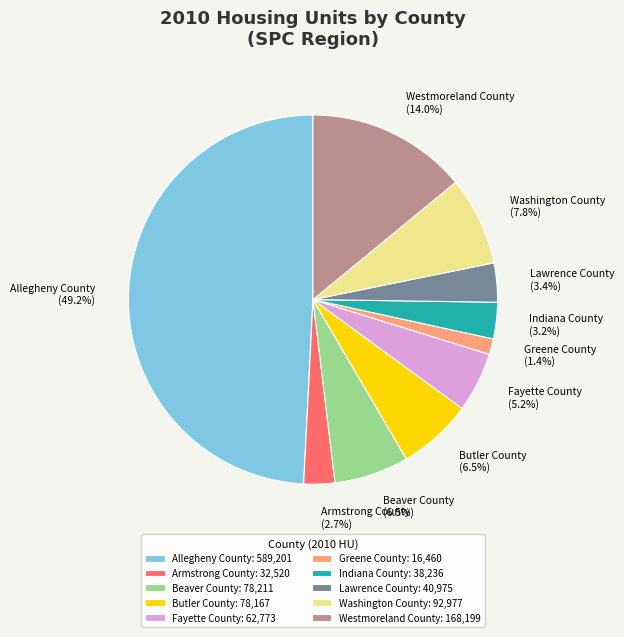

Count the number of slices in the pie.

10